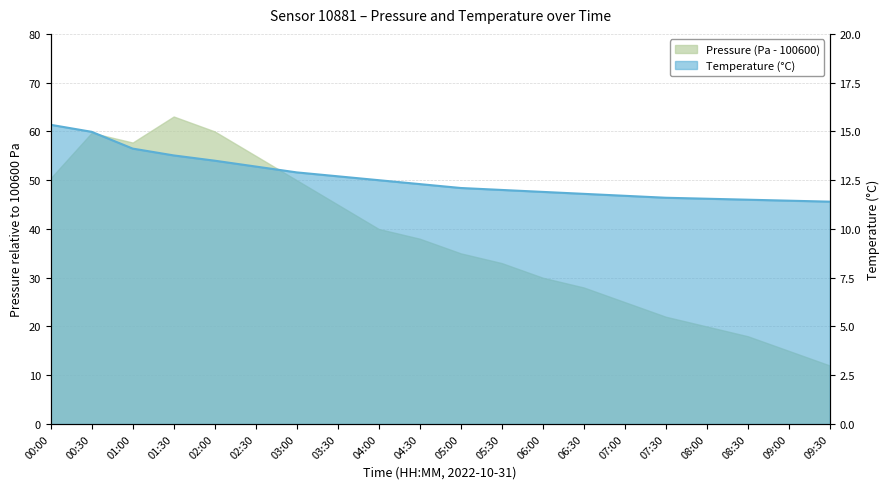

The chart shows a value of 11.8 at 06:30. True or false?

True